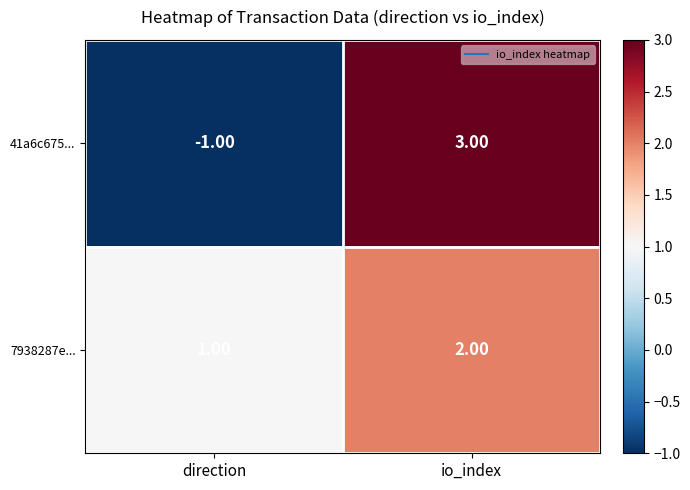

Which label corresponds to the smallest value in the chart?

direction